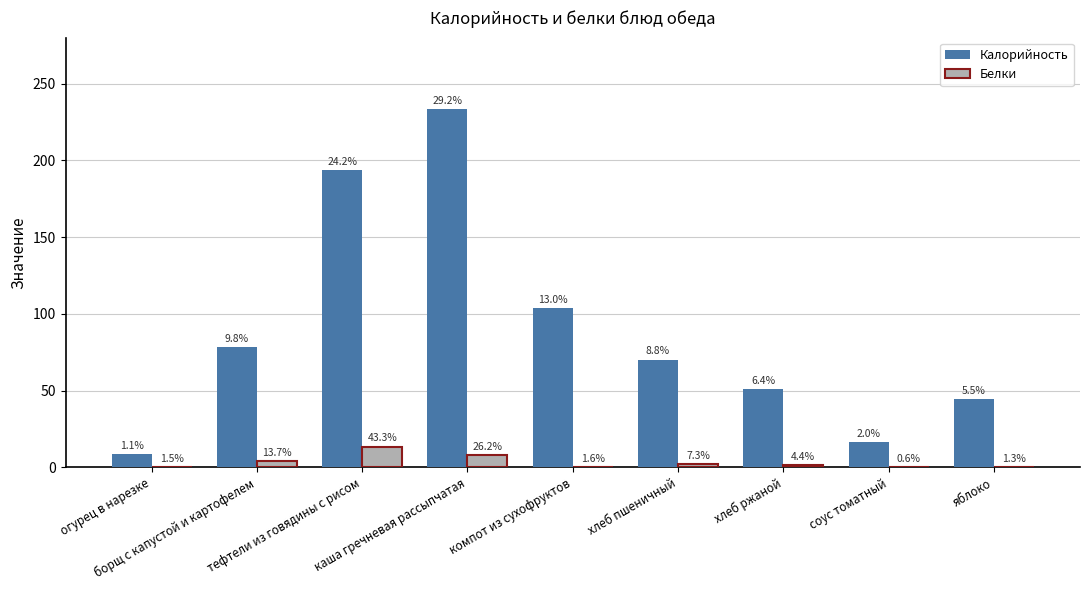

What are all the series names shown in the legend?

Калорийность, Белки